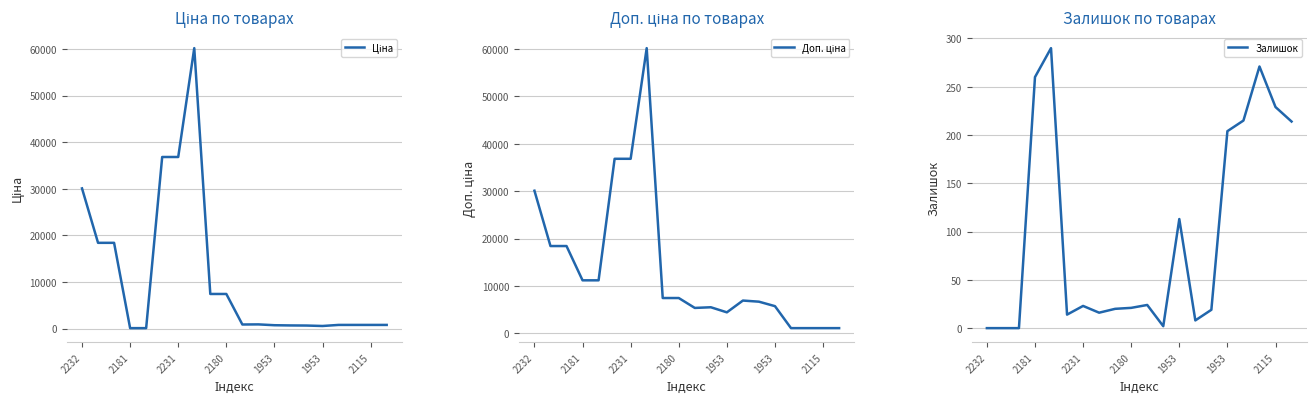

Does the chart have visible grid lines?

Yes